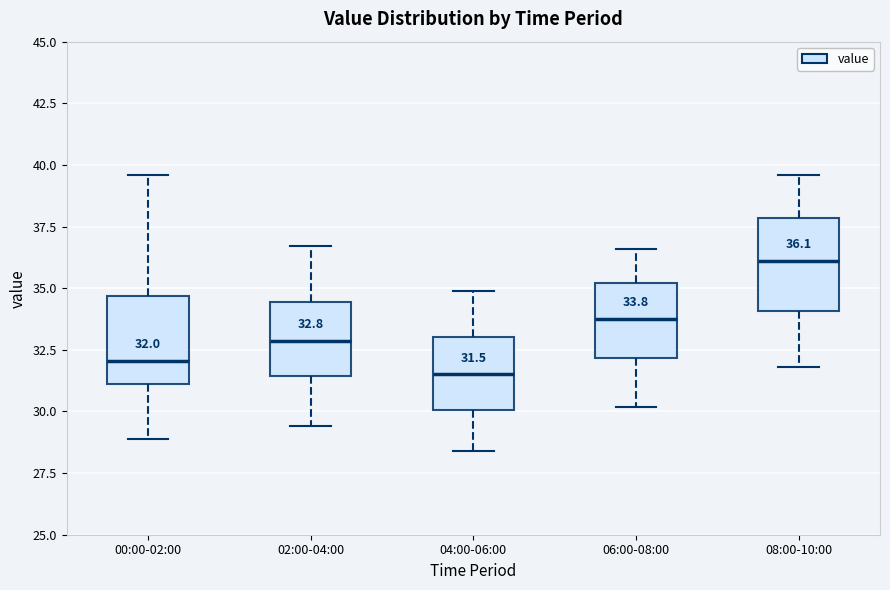

Which box's median line is the lowest?

04:00-06:00